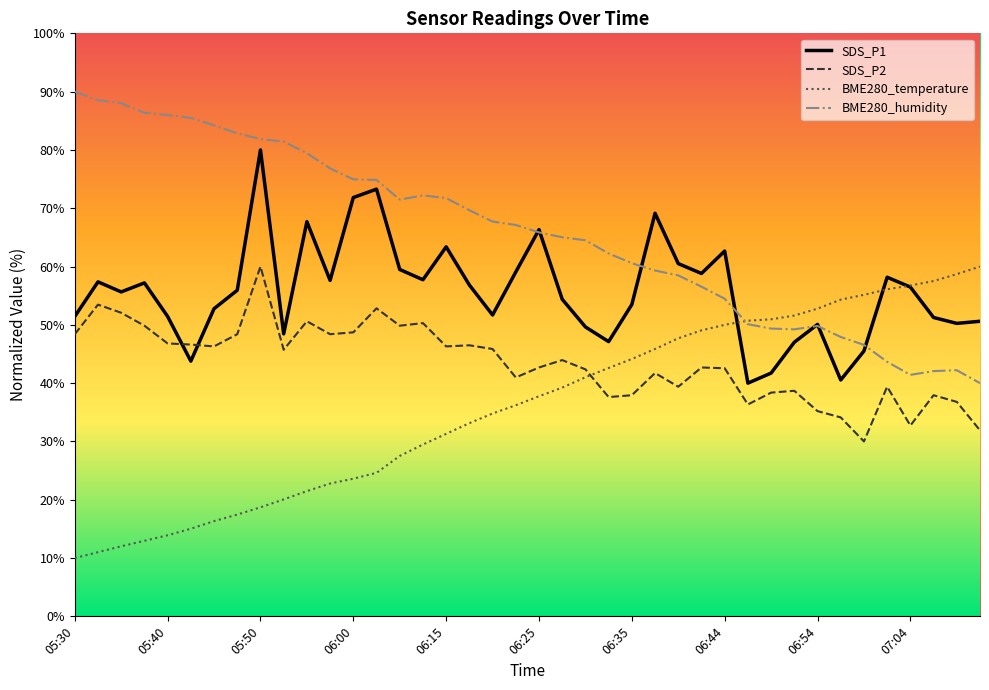

True or false: BME280_temperature and SDS_P2 intersect in this chart.

True